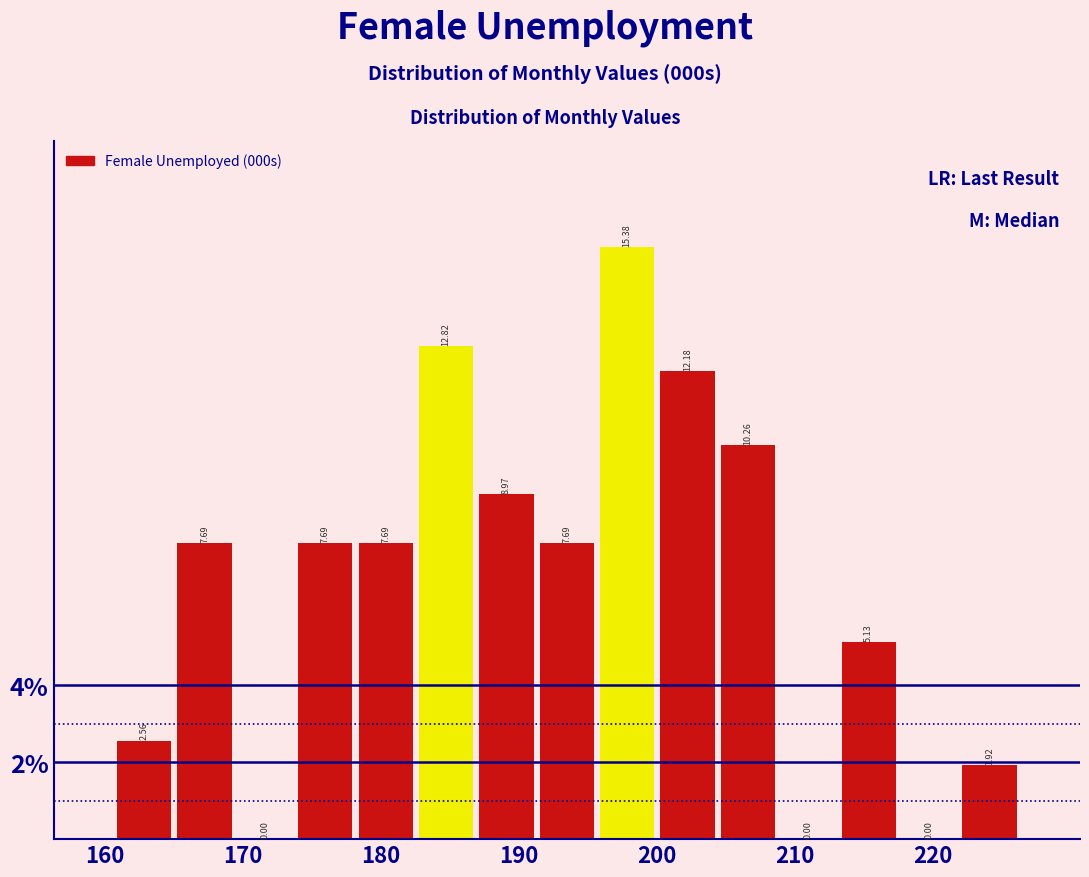

Reading left to right, transcribe this chart: for each bar, give the range it covers on the x-axis and its height. The bar edges are not printed on the chart, so give them approximately, as read against the axis.

161 to 165: 2.56
165 to 169: 7.69
169 to 174: 0.00
174 to 178: 7.69
178 to 183: 7.69
183 to 187: 12.82
187 to 191: 8.97
191 to 196: 7.69
196 to 200: 15.38
200 to 204: 12.18
204 to 209: 10.26
209 to 213: 0.00
213 to 218: 5.13
218 to 222: 0.00
222 to 226: 1.92